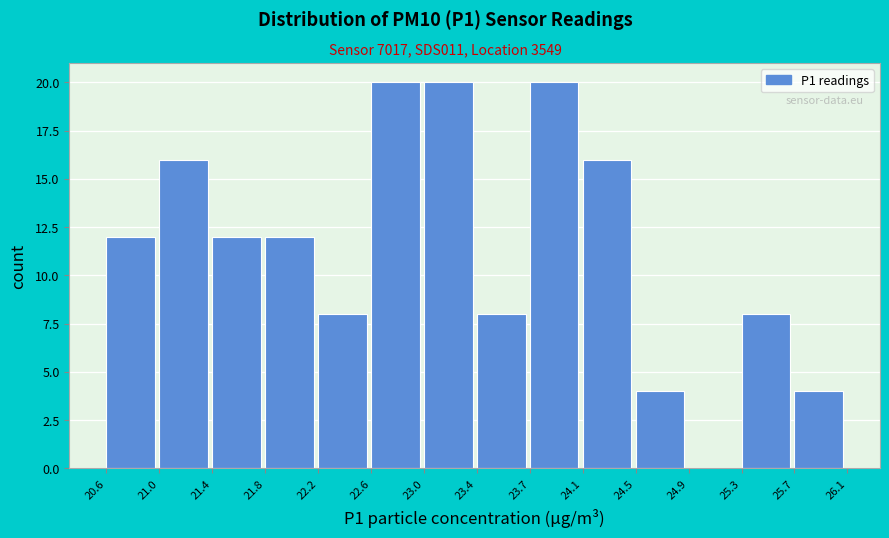

Reading left to right, list every bar in this chart as the range it spans on the x-axis followed by its height. The values are not printed on the chart, so give them approximately, as read against the axis.

20.6 to 21.0: 12
21.0 to 21.4: 16
21.4 to 21.8: 12
21.8 to 22.2: 12
22.2 to 22.6: 8
22.6 to 23.0: 20
23.0 to 23.4: 20
23.4 to 23.7: 8
23.7 to 24.1: 20
24.1 to 24.5: 16
24.5 to 24.9: 4
24.9 to 25.3: 0
25.3 to 25.7: 8
25.7 to 26.1: 4